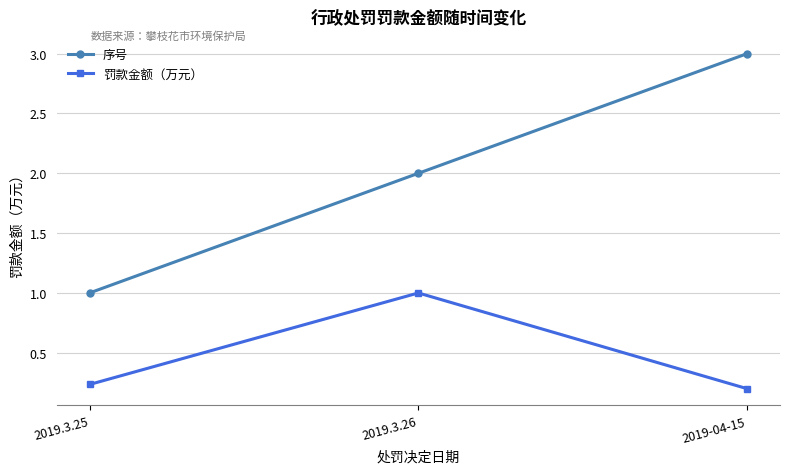

Rank the series by their average value, from lowest to highest.

罚款金额（万元）, 序号